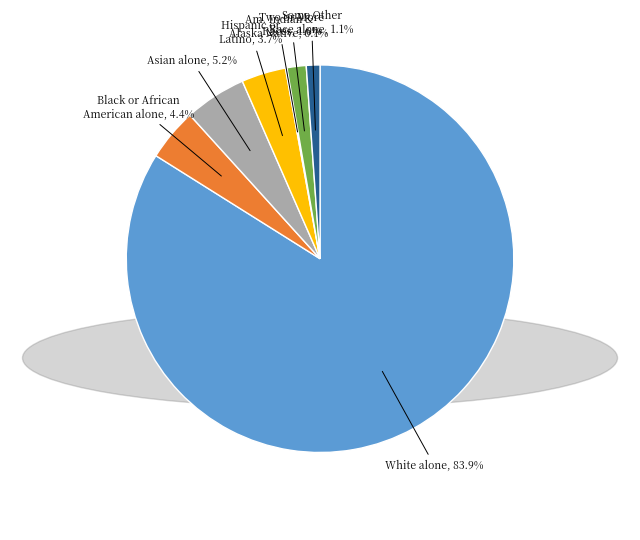

Is there any slice that represents more than half of the pie?

Yes